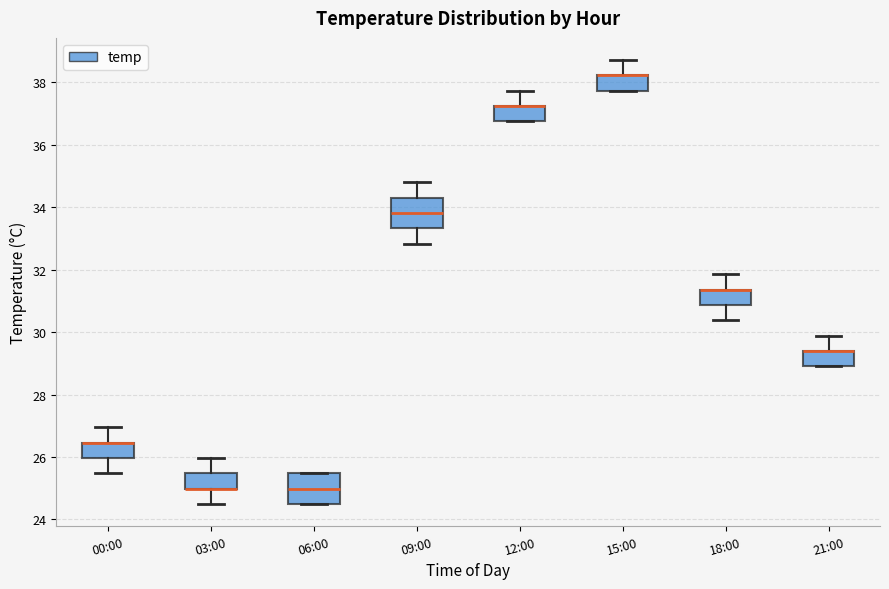

Where does the lower whisker of the box for 00:00 end on the y-axis? The values are not printed on the chart, so give them approximately, as read against the axis.

25.4